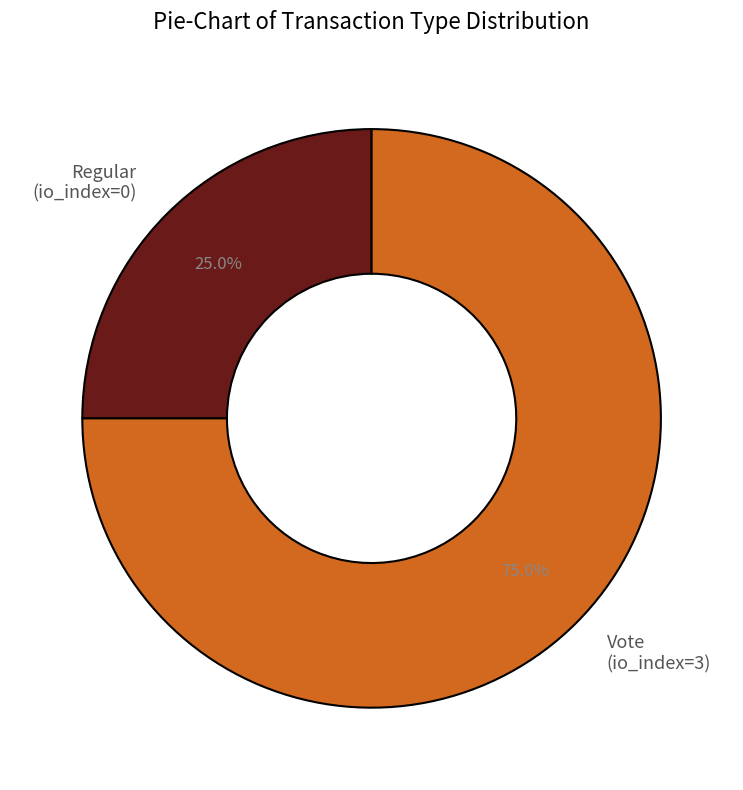

Rank the categories by value from highest to lowest.

Vote (io_index=3), Regular (io_index=0)